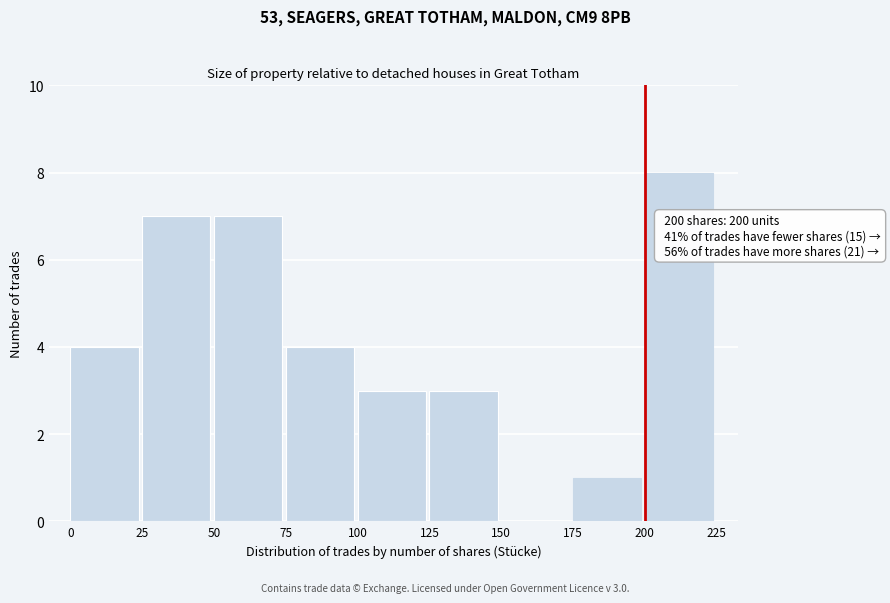

Over which range of the x-axis is the bar tallest?

200 to 225